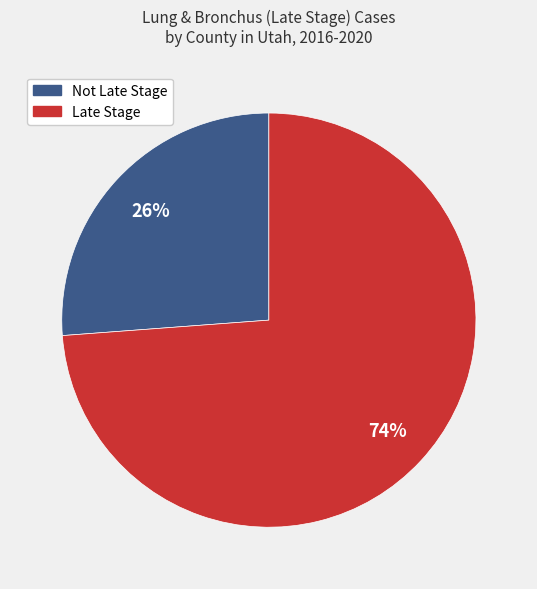

How many slices are in this pie chart?

2